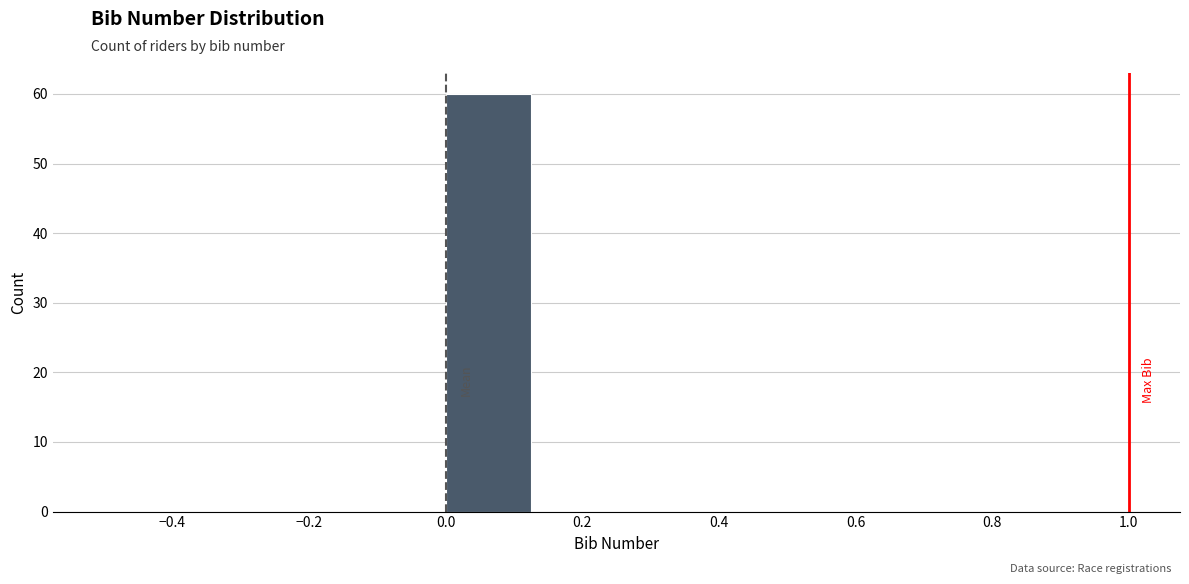

Over which range of the x-axis is the bar tallest?

0.000 to 0.125